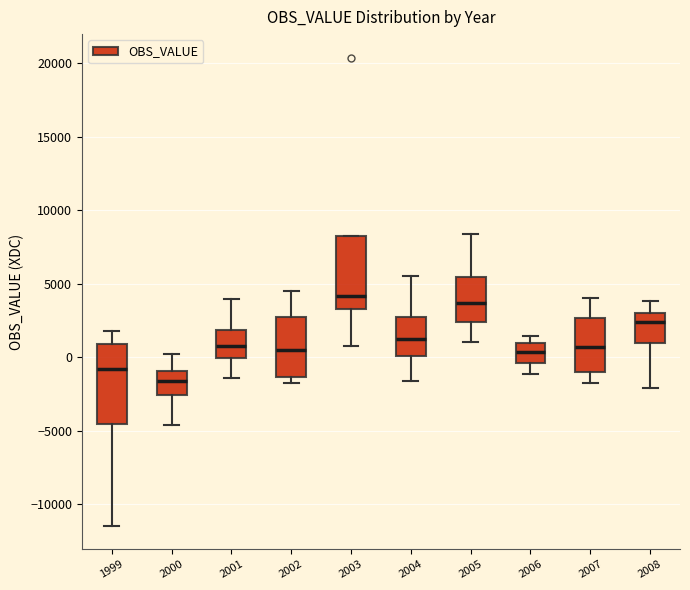

Reading left to right, transcribe this box plot: for each box, give where its median line is, the range the box spans, and where its two whiskers end, as read against the y-axis. The values are not printed on the chart, so give them approximately, as read against the axis.

1999: median -1000, box -4500 to 1000, whiskers -11500 to 2000
2000: median -1500, box -2500 to -1000, whiskers -4500 to 0
2001: median 1000, box 0 to 2000, whiskers -1500 to 4000
2002: median 500, box -1500 to 2500, whiskers -2000 to 4500
2003: median 4000, box 3500 to 8000, whiskers 1000 to 8000
2004: median 1500, box 0 to 3000, whiskers -1500 to 5500
2005: median 3500, box 2500 to 5500, whiskers 1000 to 8500
2006: median 500, box -500 to 1000, whiskers -1000 to 1500
2007: median 500, box -1000 to 2500, whiskers -1500 to 4000
2008: median 2500, box 1000 to 3000, whiskers -2000 to 4000